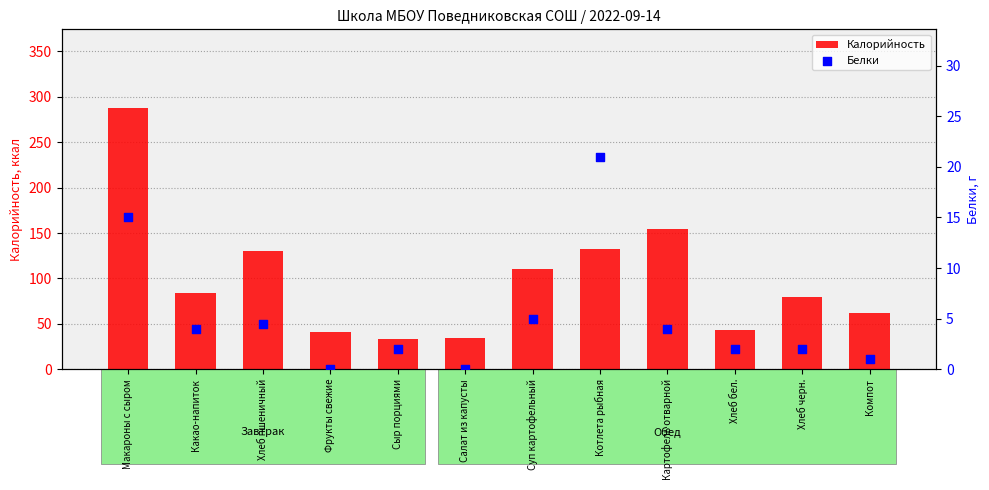

Which series reaches the maximum Y coordinate?

Калорийность